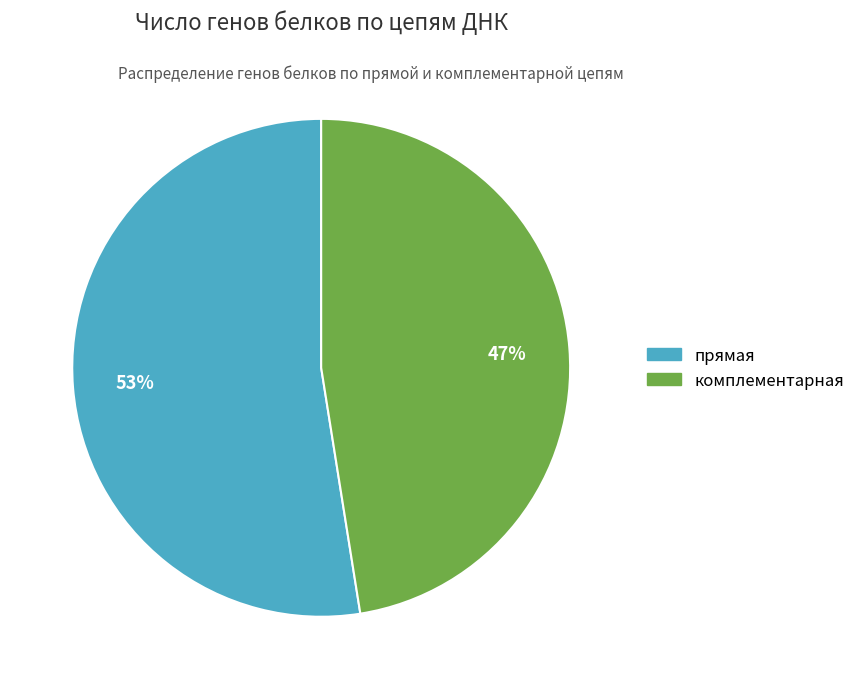

Which slice represents more than half of the pie?

прямая